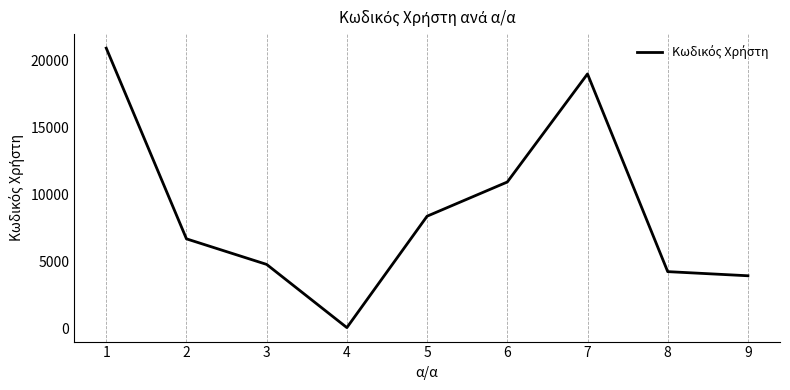

The chart shows a value of 4221 at 8. True or false?

True